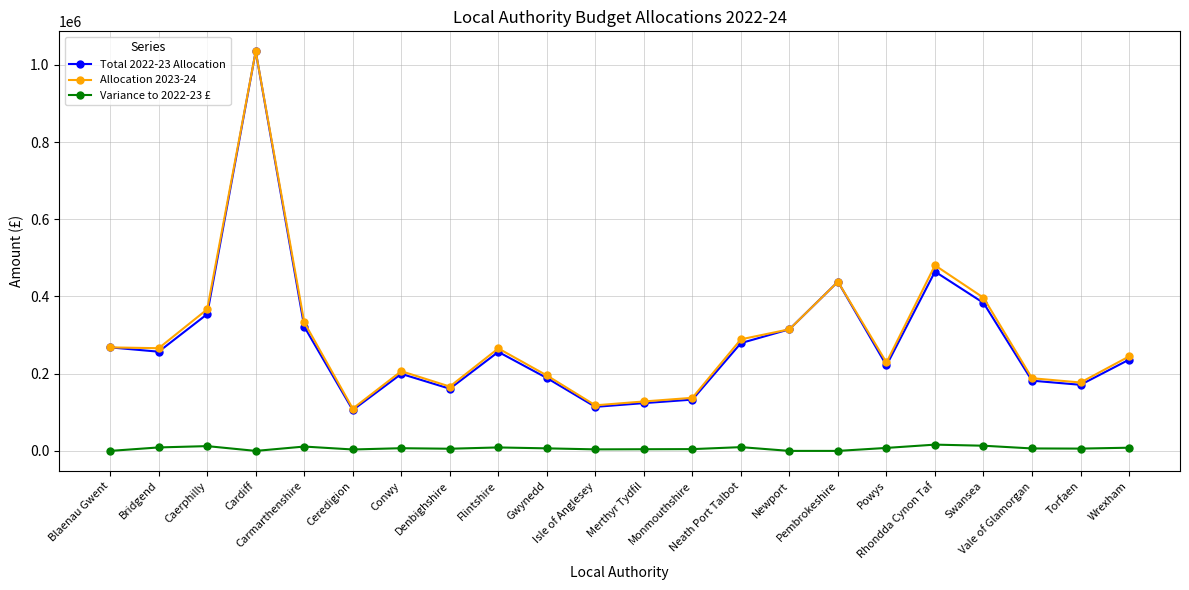

Which series has the largest range (max minus min)?

Total 2022-23 Allocation